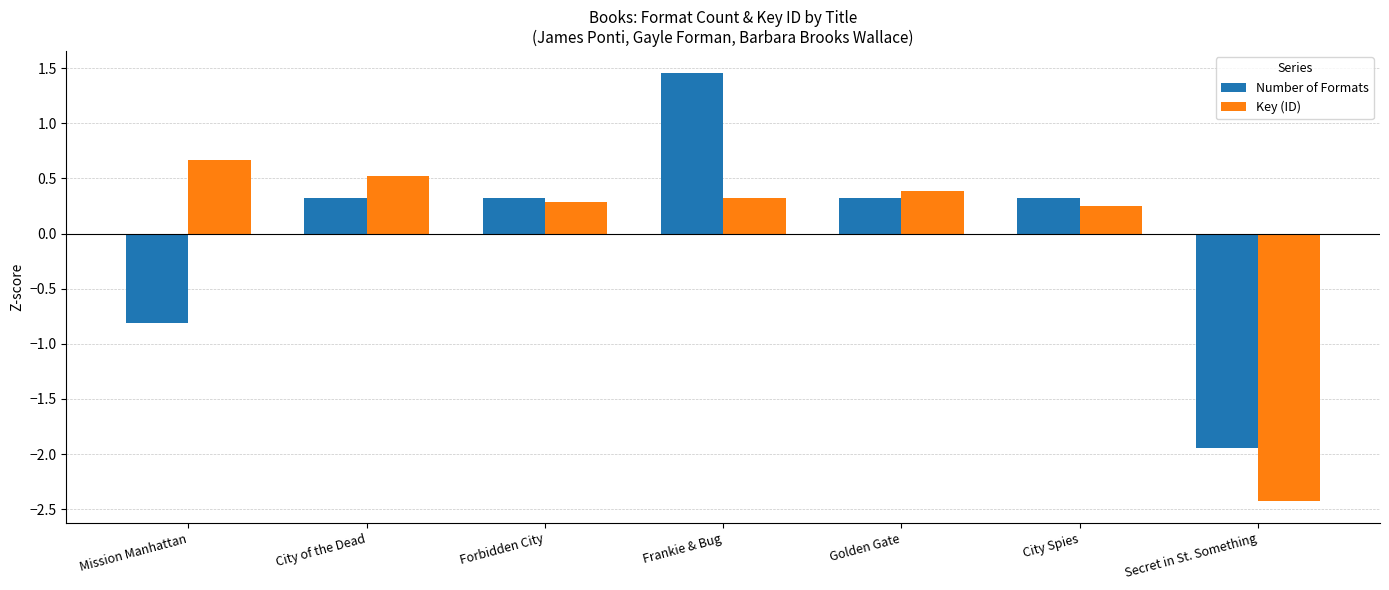

Is the value of Number of Formats at City of the Dead greater than the value of Key (ID) at Secret in St. Something?

Yes